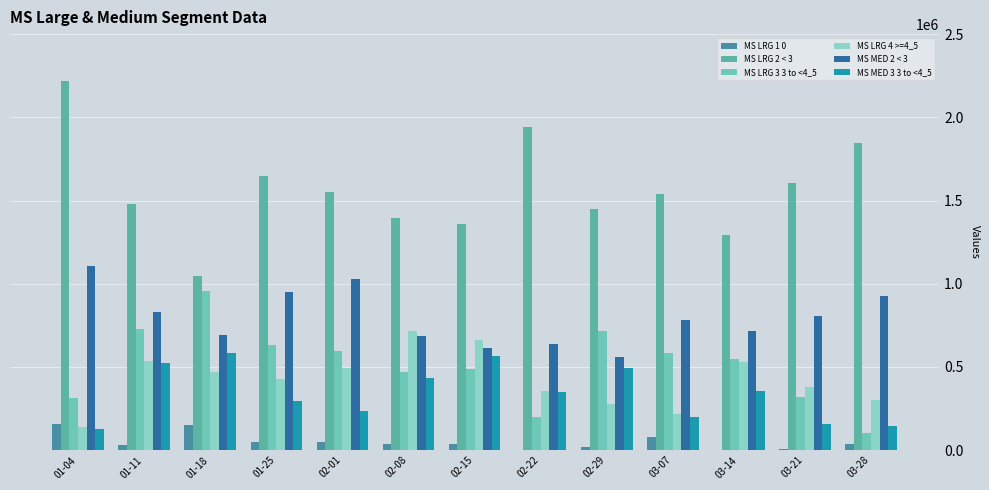

True or false: MS LRG 3 3 to <4_5 has a value of 810618 at 02-15.

False